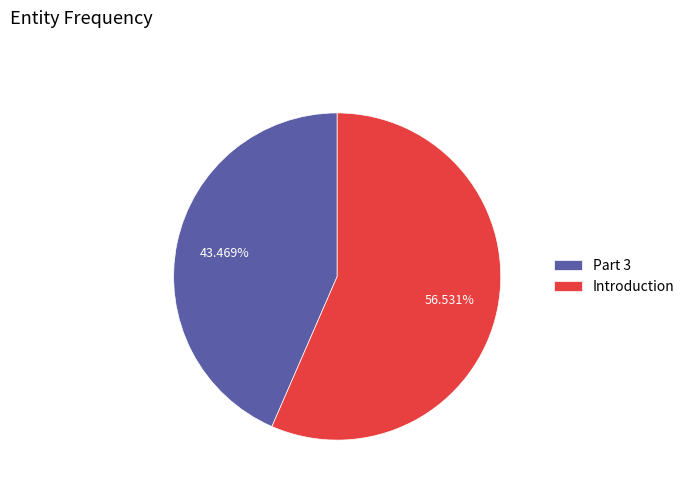

To the nearest percent, what is the combined percentage of Introduction and Part 3?

100%